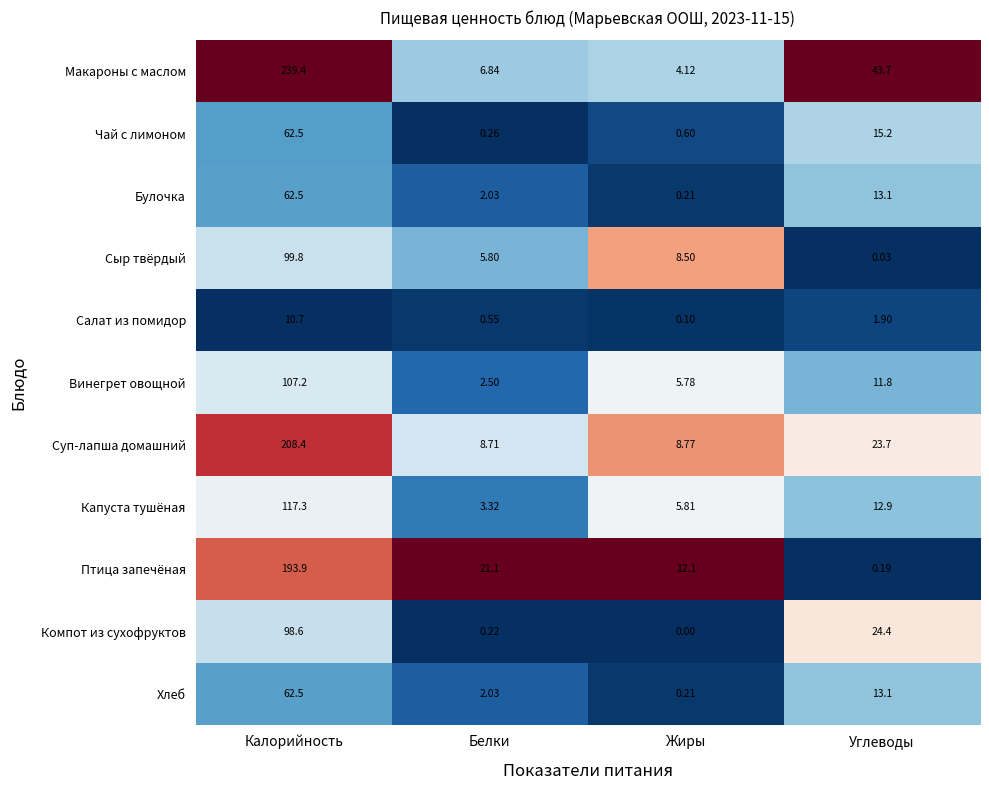

Is the value of Компот из сухофруктов at Белки greater than the value of Хлеб at Углеводы?

No